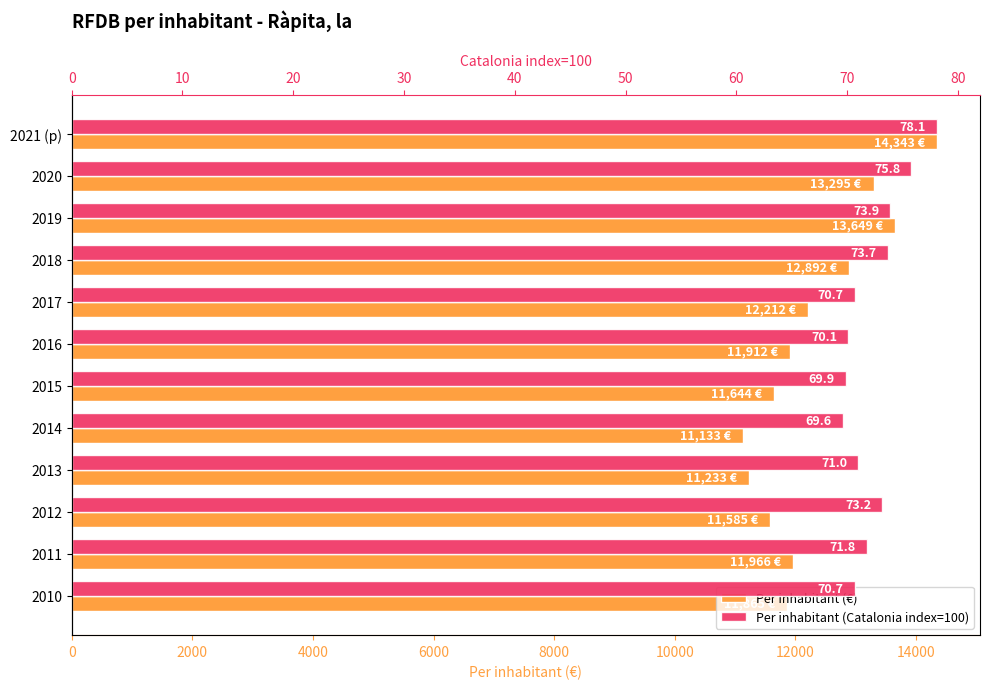

What is the minimum value shown in the chart?

69.6